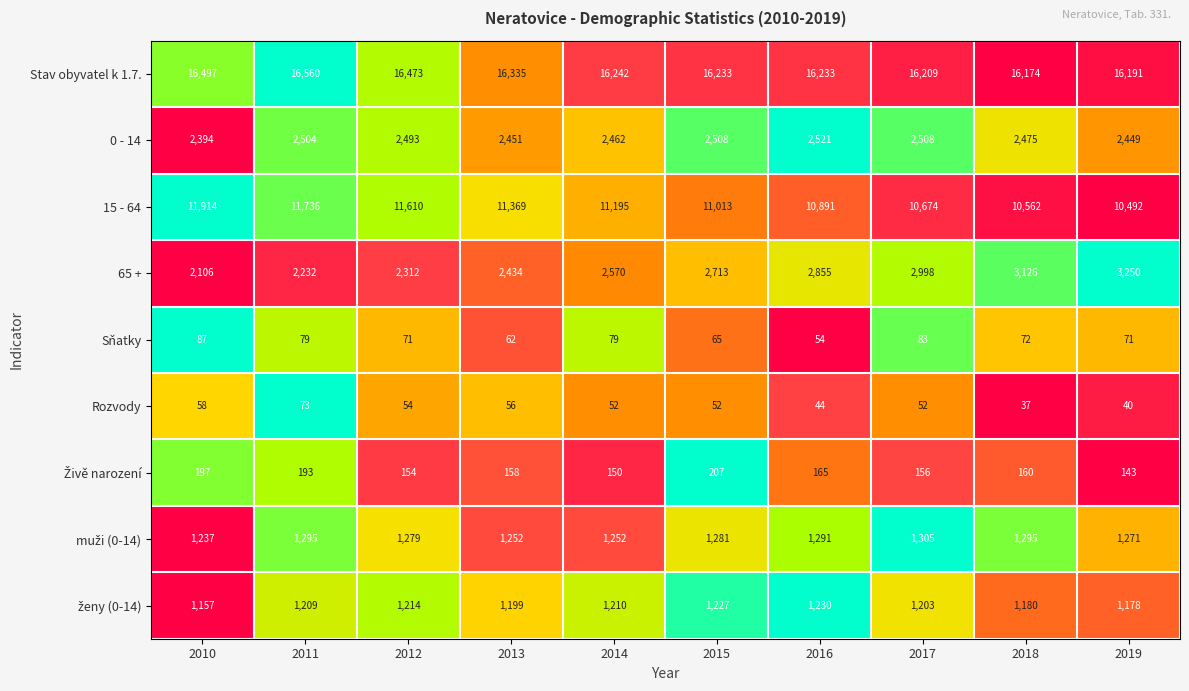

List the labels in order of 65 + value, largest first.

2019, 2018, 2017, 2016, 2015, 2014, 2013, 2012, 2011, 2010